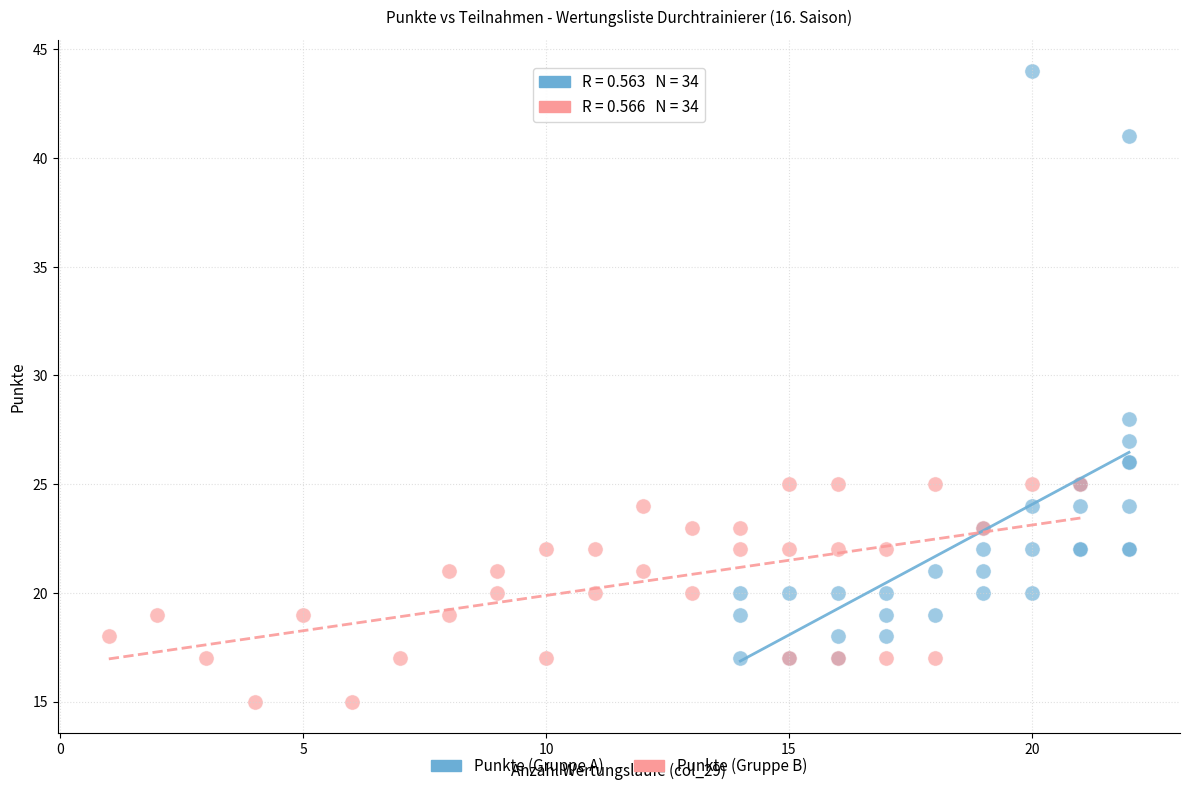

Which series has the largest Y range (max minus min)?

Punkte (Gruppe A)